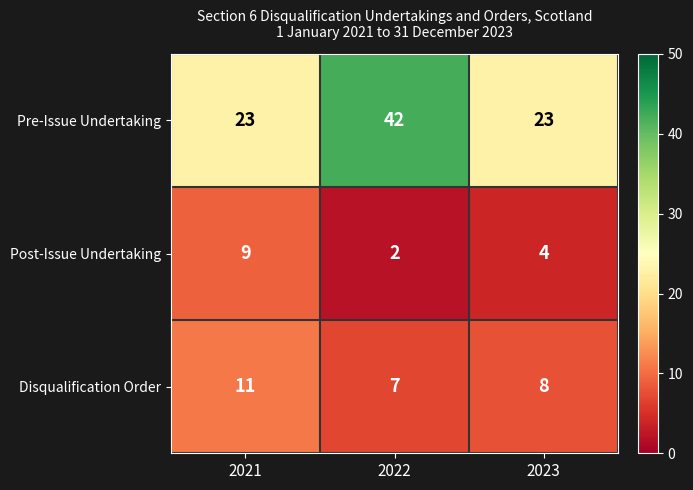

At which label does Disqualification Order first exceed 8?

2021